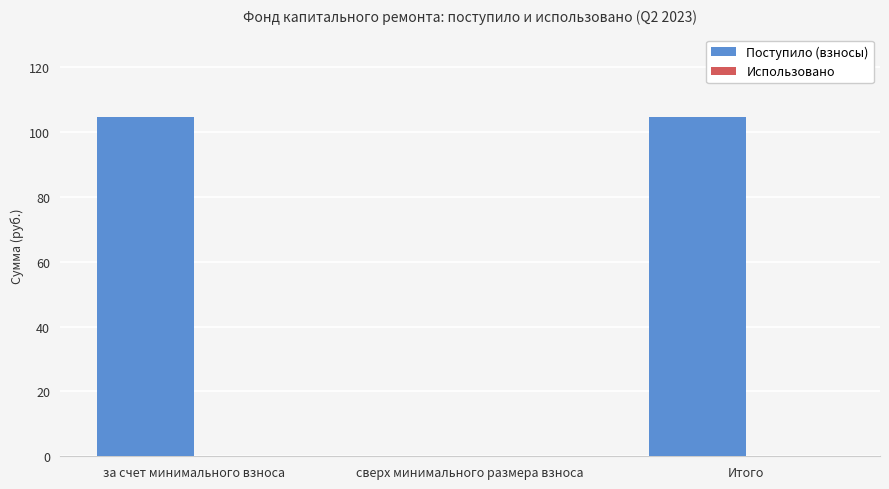

Reading left to right, what are all the values shown in this chart?

за счет минимального взноса=104.7	сверх минимального размера взноса=0.0	Итого=104.7